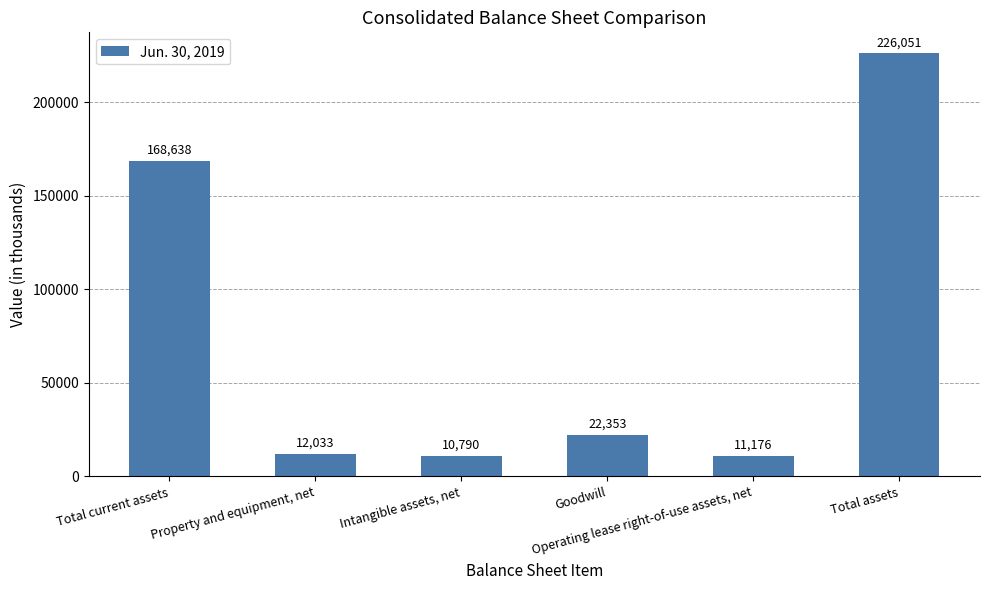

At which category does the chart reach its minimum across all series?

Intangible assets, net